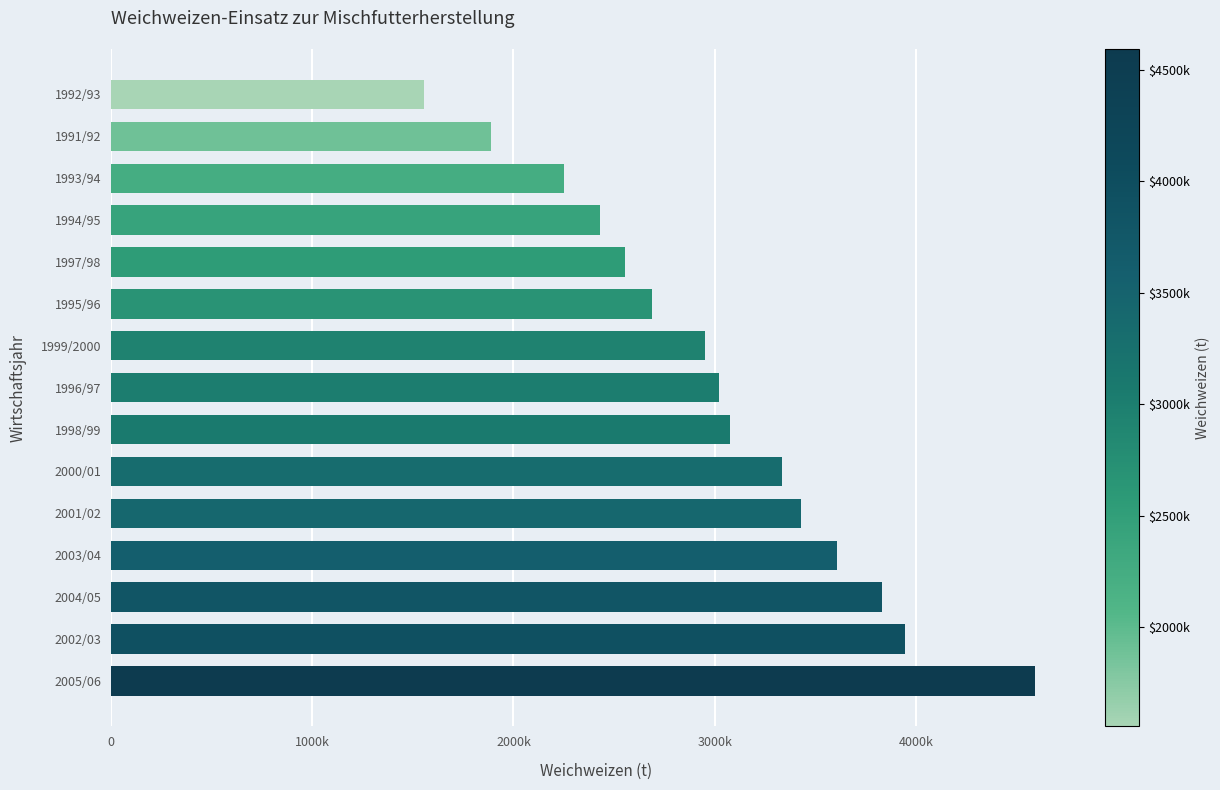

At which label is the value closest to 3074536?

1998/99